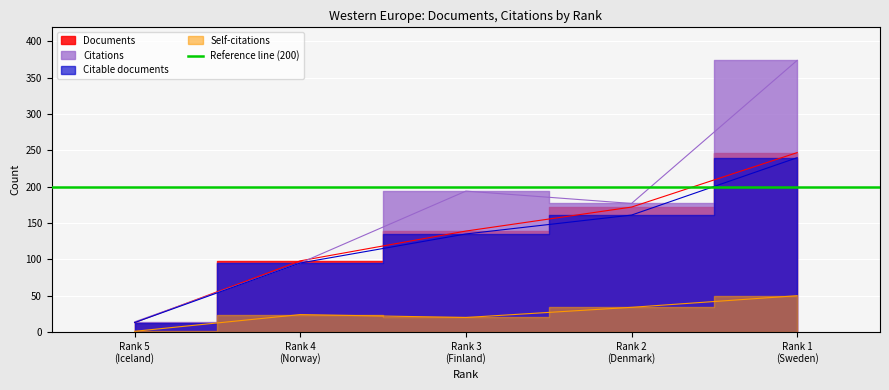

Reading left to right, transcribe all the data shown in this chart.

Documents: 13	98	139	172	247
Citable documents: 13	95	135	161	240
Citations: 14	95	194	177	374
Self-citations: 1	24	20	34	50